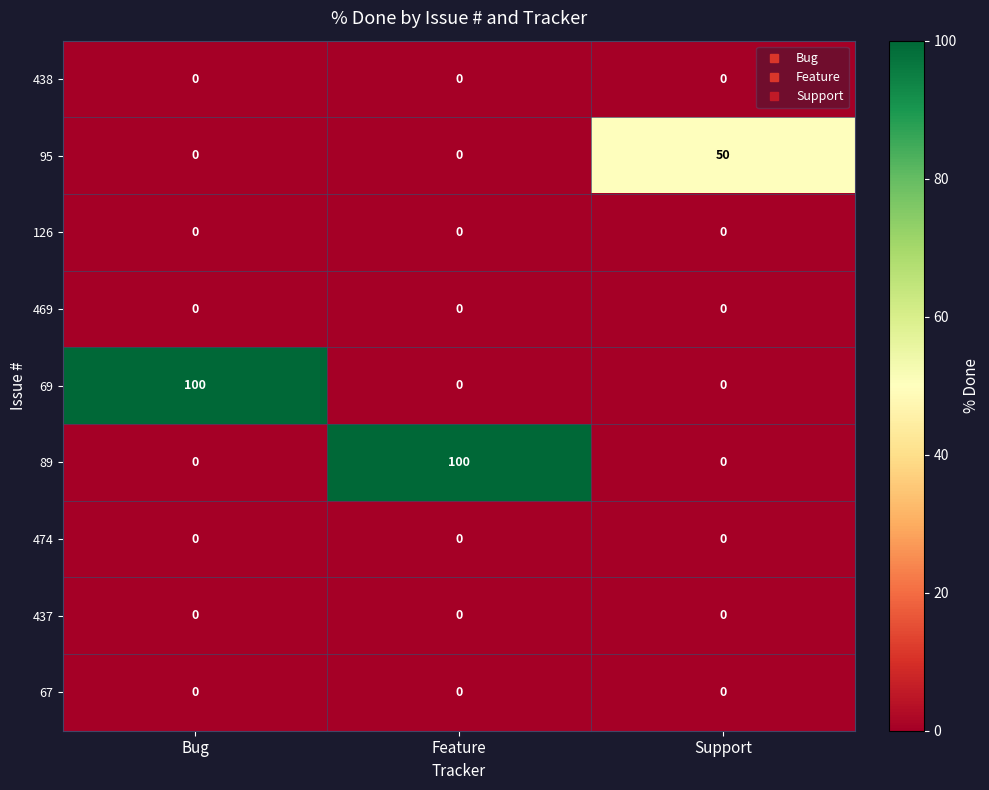

How many 69 values are between 0 and 100?

3